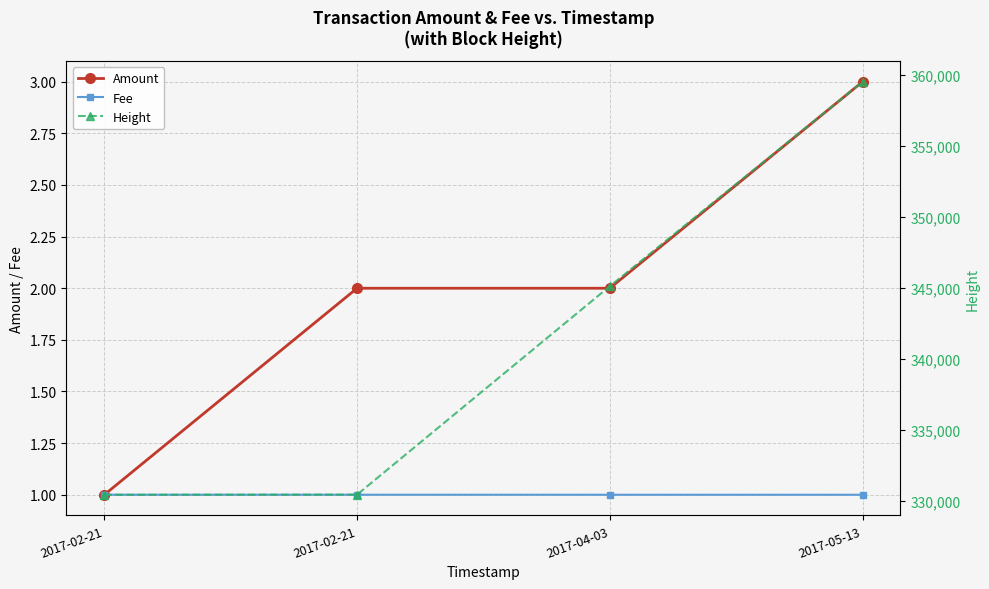

What is the sum of the Fee values at 2017-02-21 and 2017-04-03?

2.0